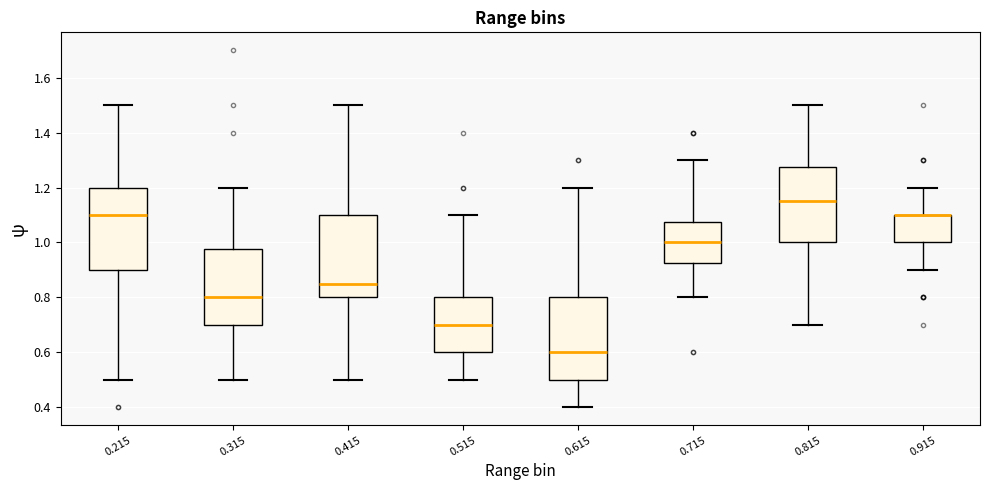

Where does the median line of the box at x = 0.515 sit on the y-axis? The values are not printed on the chart, so give them approximately, as read against the axis.

0.70